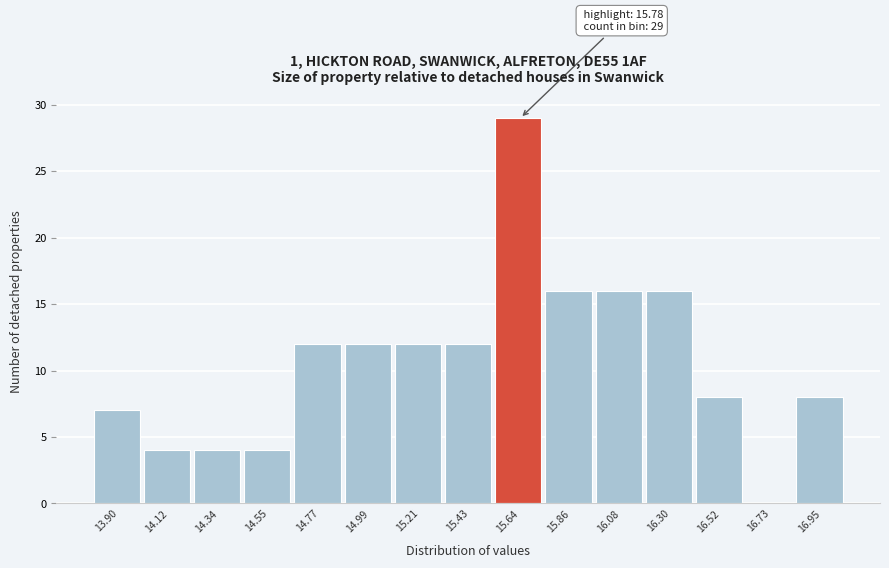

Reading right to left, transcribe all the data shown in this chart.

16.95=8	16.73=0	16.52=8	16.30=16	16.08=16	15.86=16	15.64=29	15.43=12	15.21=12	14.99=12	14.77=12	14.55=4	14.34=4	14.12=4	13.90=7